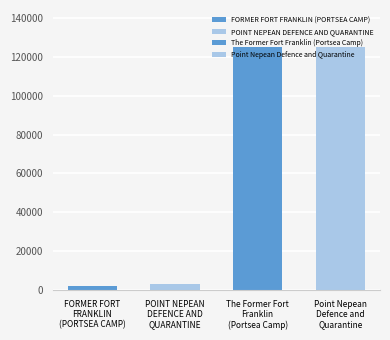

The chart shows a value of 3256 at POINT NEPEAN DEFENCE AND QUARANTINE. True or false?

True